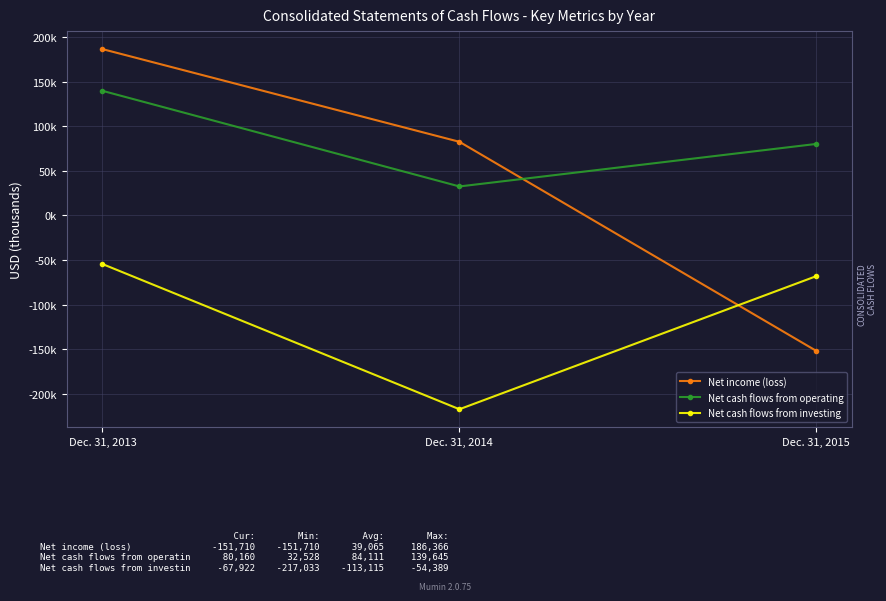

Does the chart have visible grid lines?

Yes